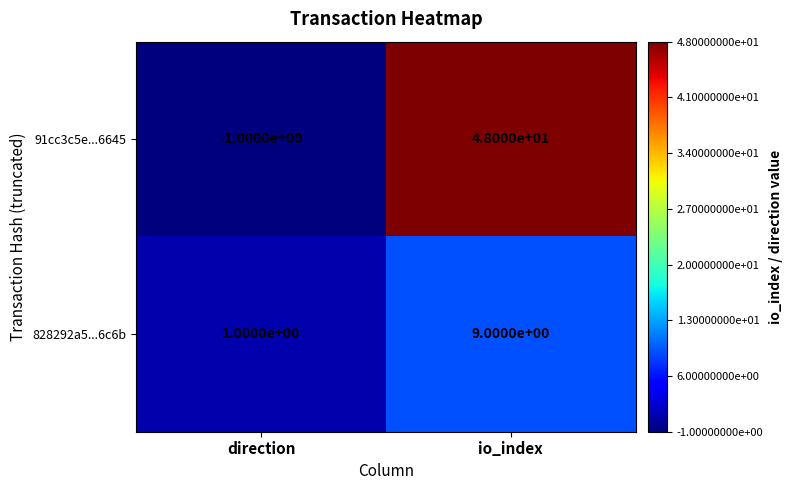

What is the difference between the maximum and minimum values in the 91cc3c5e...6645 series?

49